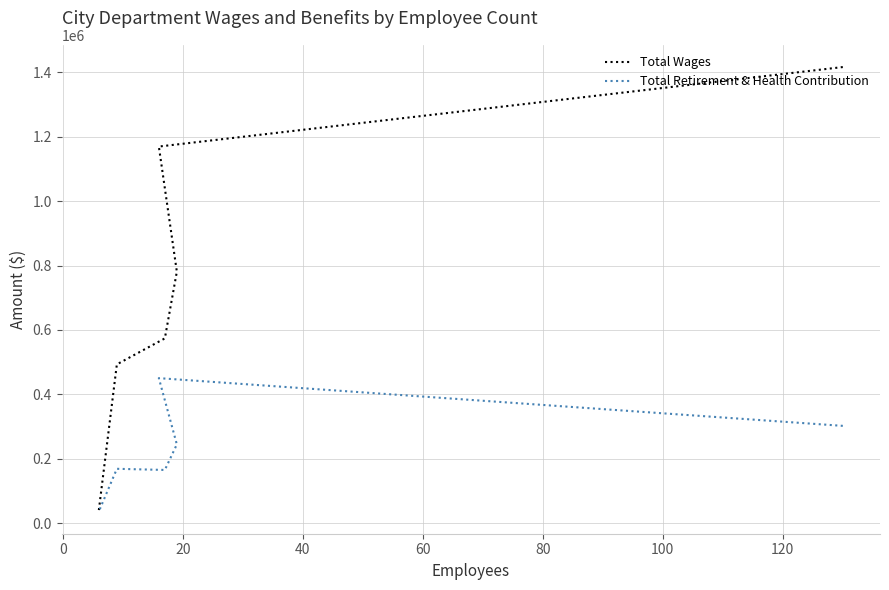

True or false: Total Retirement & Health Contribution and Total Wages cross at least once.

False